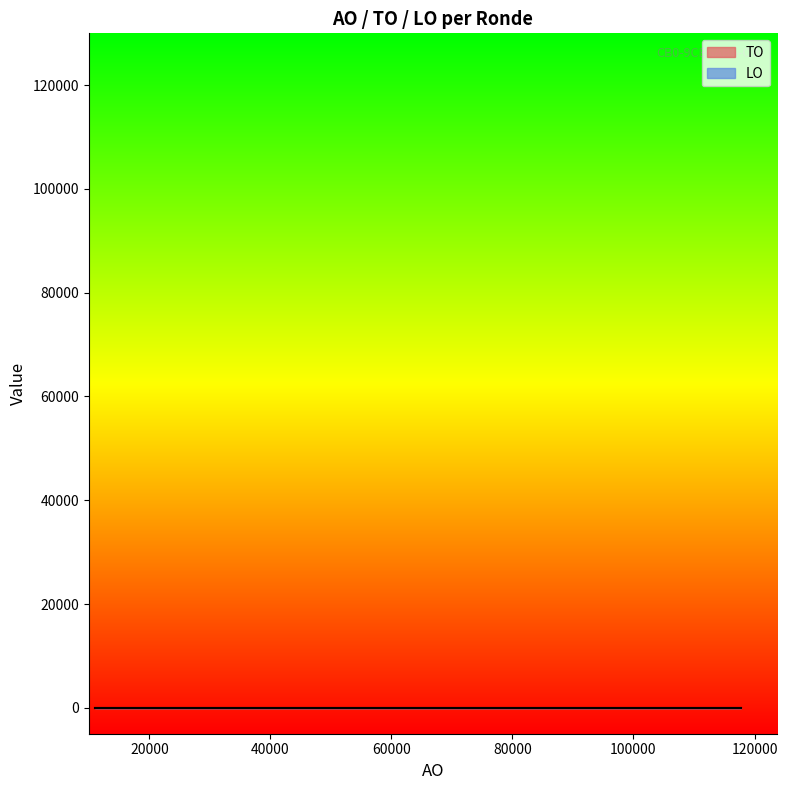

At how many categories does at least one series exceed 89904?

2